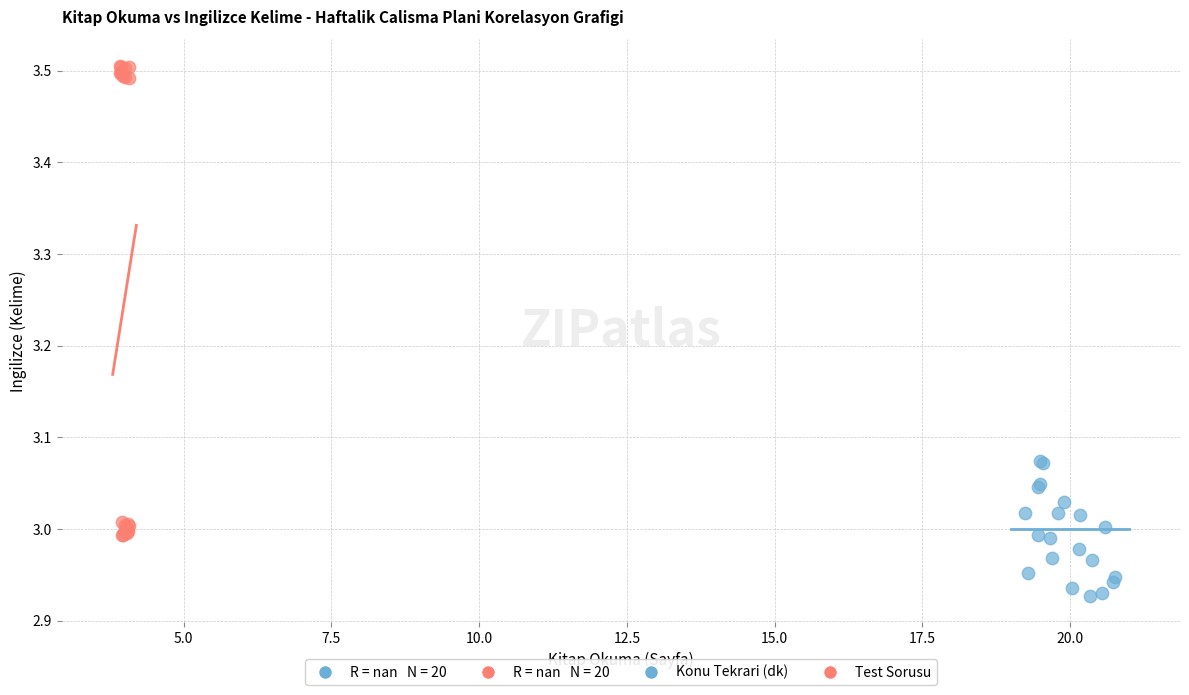

Which series has the largest Y range (max minus min)?

Test Sorusu